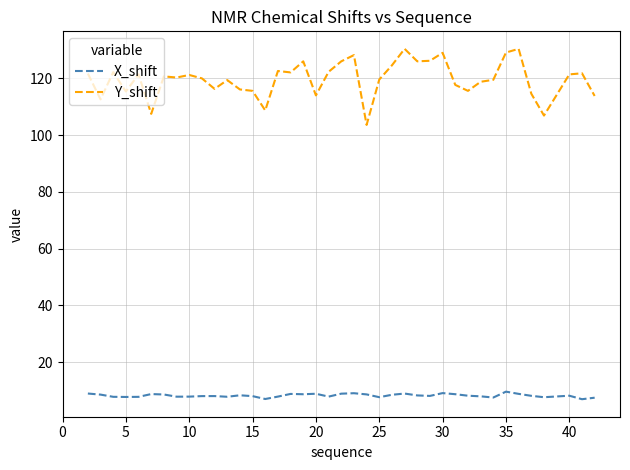

Rank the series by their maximum value, from highest to lowest.

Y_shift, X_shift